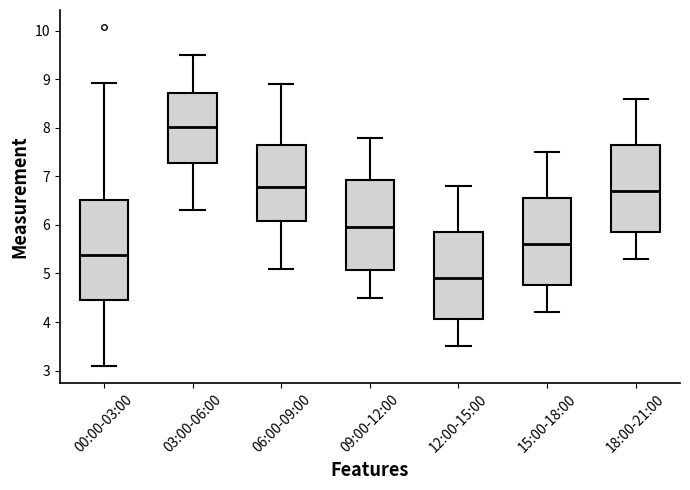

Which box has the highest median line?

03:00-06:00